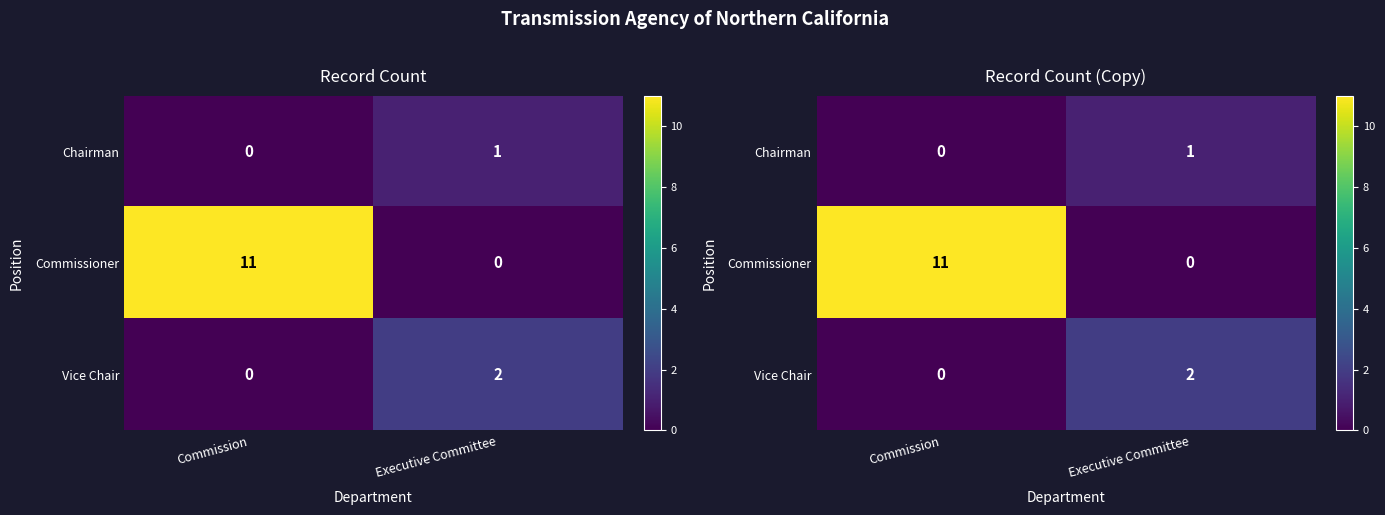

Rank the series by their maximum value, from lowest to highest.

Chairman, Vice Chair, Commissioner